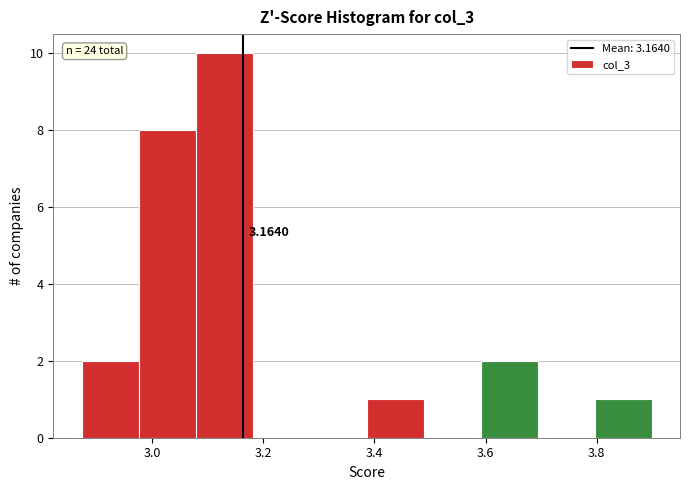

Which range on the x-axis has the tallest bar?

3.08 to 3.18